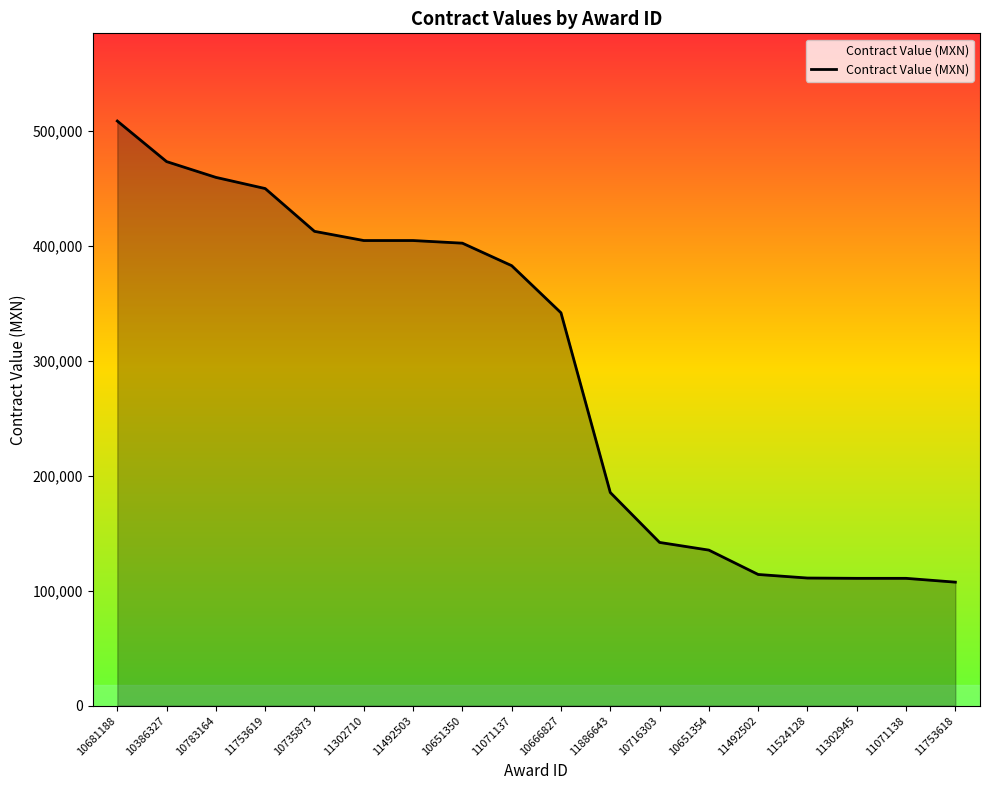

How many values are below 382730?

9